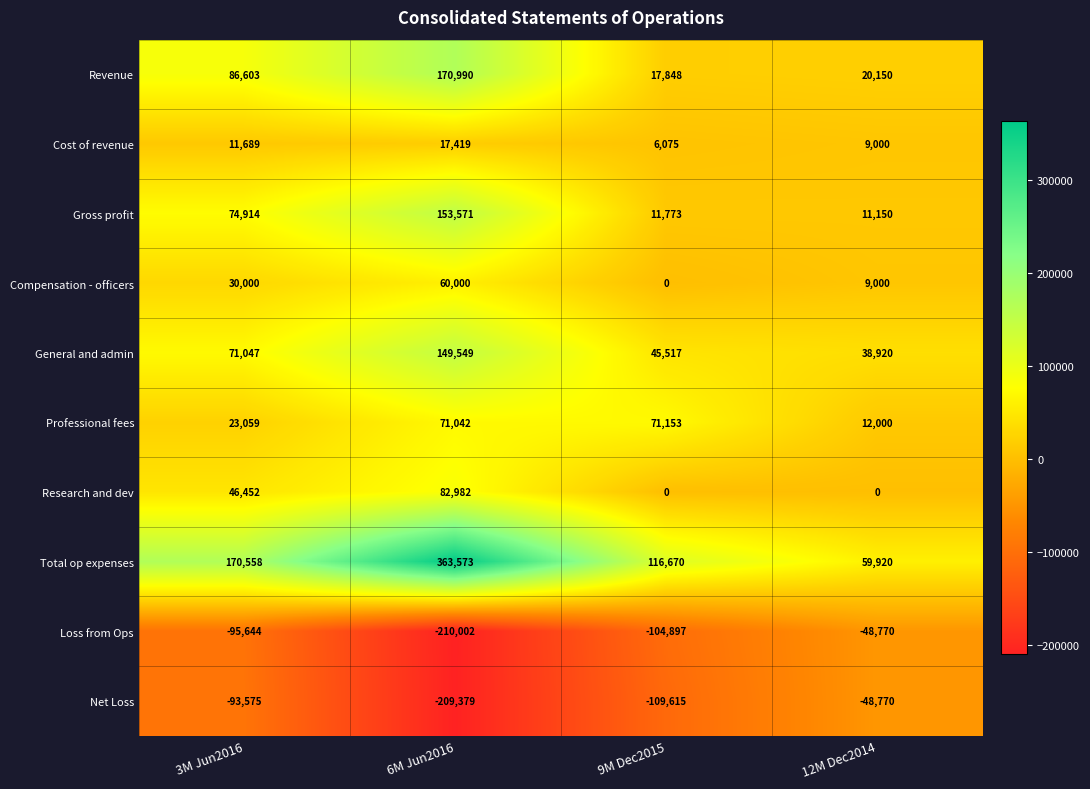

Which label corresponds to the smallest value in the chart?

6M Jun2016